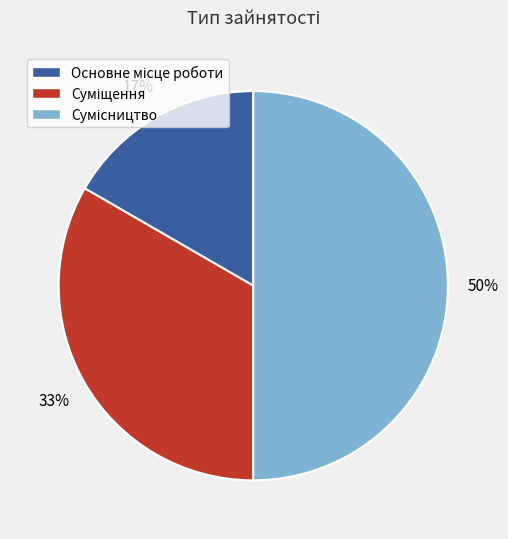

To the nearest percent, what is the average slice percentage?

33%